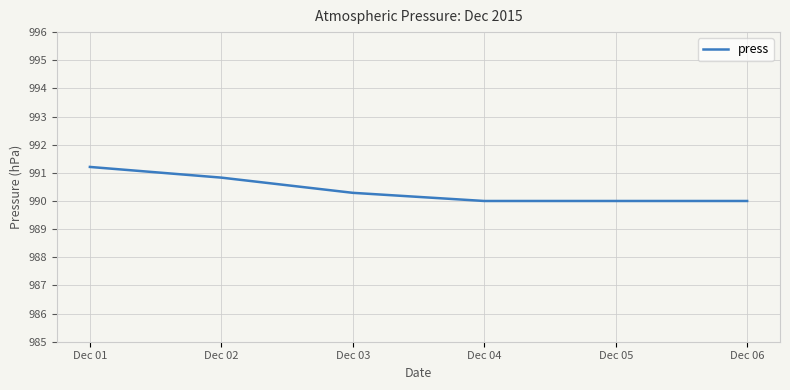

True or false: the data has more than 2 interior local peaks.

False